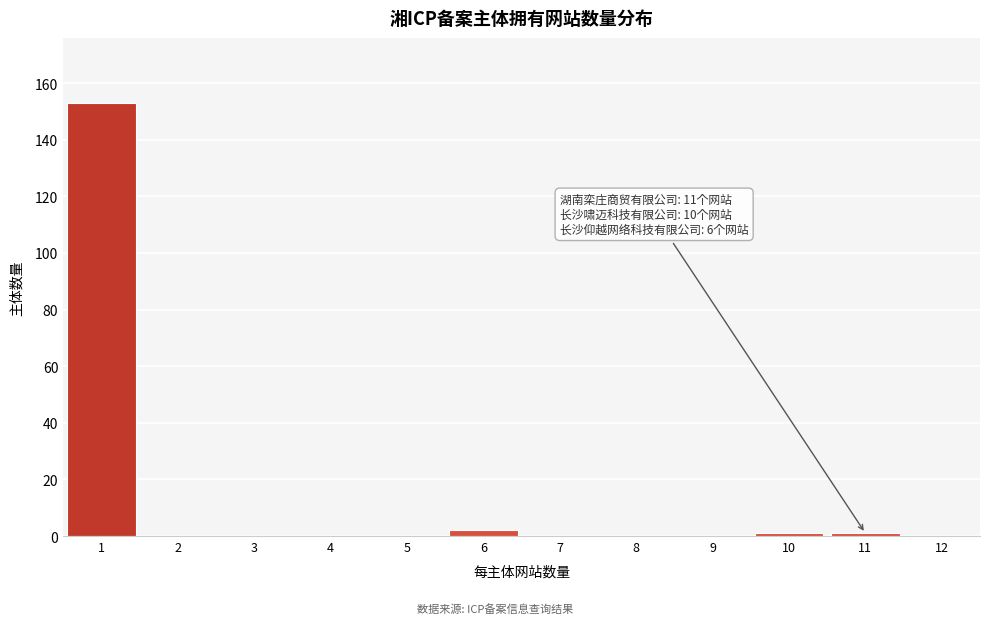

Which range on the x-axis has the tallest bar?

0.5 to 1.5